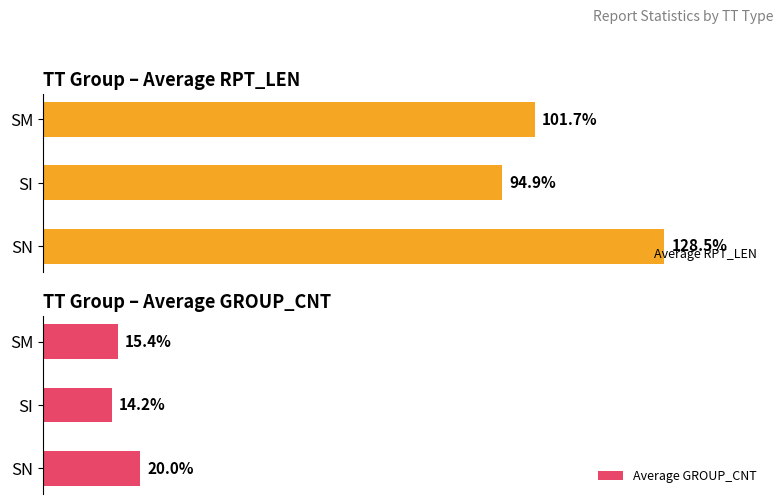

What is the average value of the Average GROUP_CNT series?

16.5